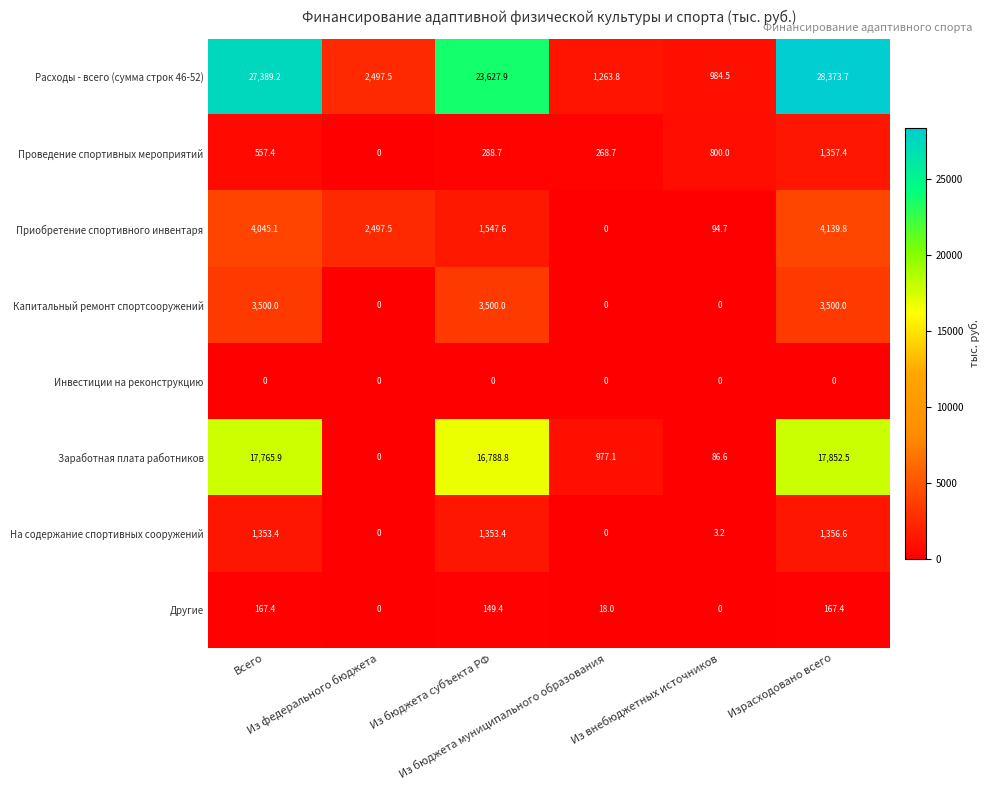

What is the difference between the maximum and minimum values in the Заработная плата работников series?

17852.5